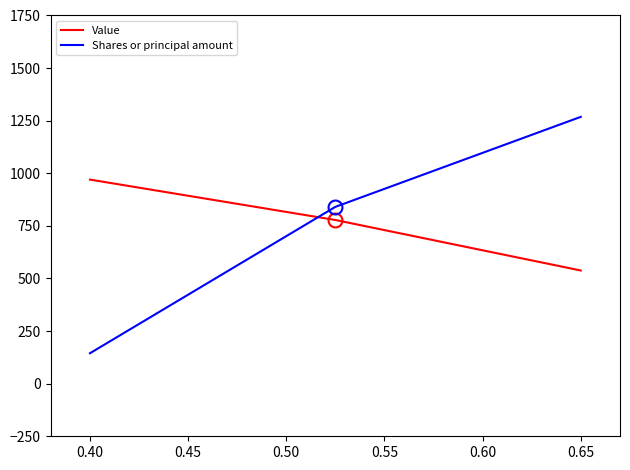

What is the maximum value for Value?

970.0